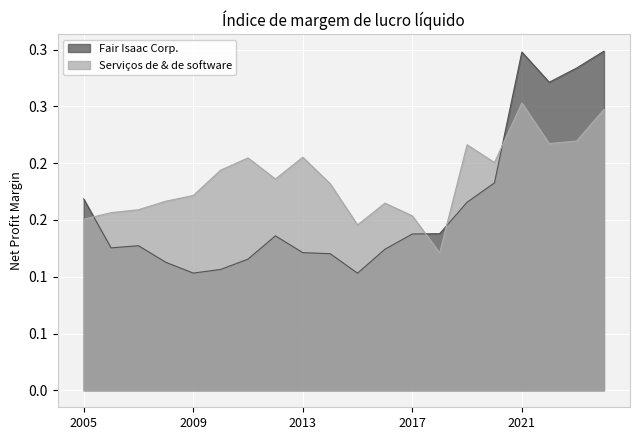

Rank the series by their maximum value, from lowest to highest.

Serviços de & de software, Fair Isaac Corp.